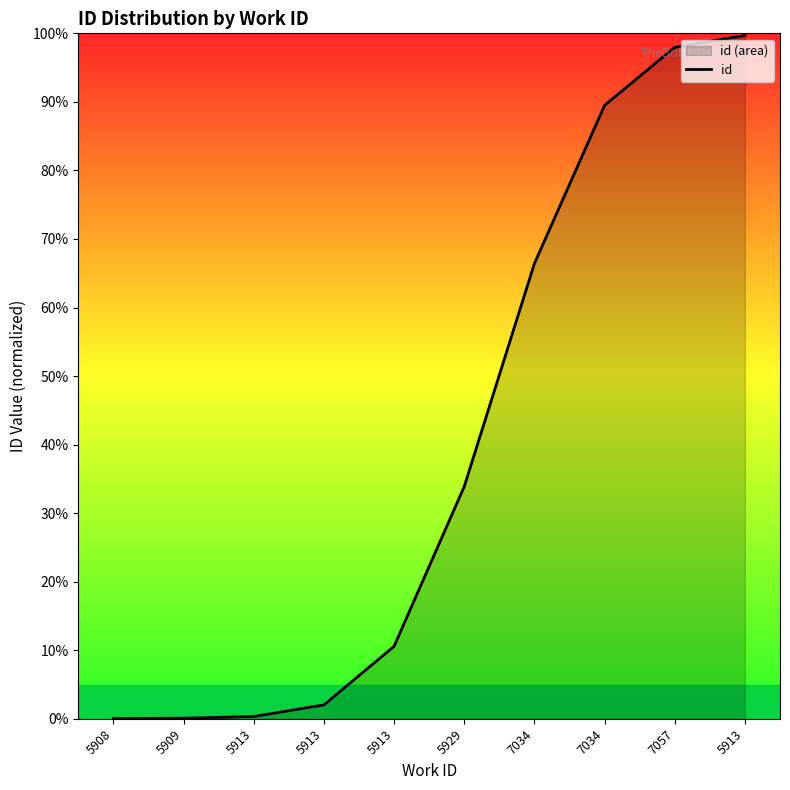

Does the chart display data point markers on the line(s)?

No